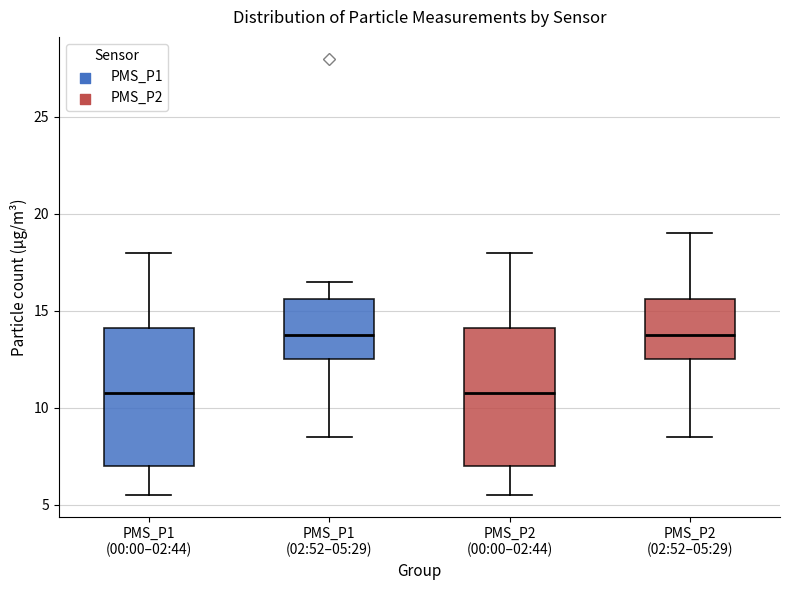

Where does the upper whisker of the box for PMS_P1 (00:00–02:44) end on the y-axis? The values are not printed on the chart, so give them approximately, as read against the axis.

18.0